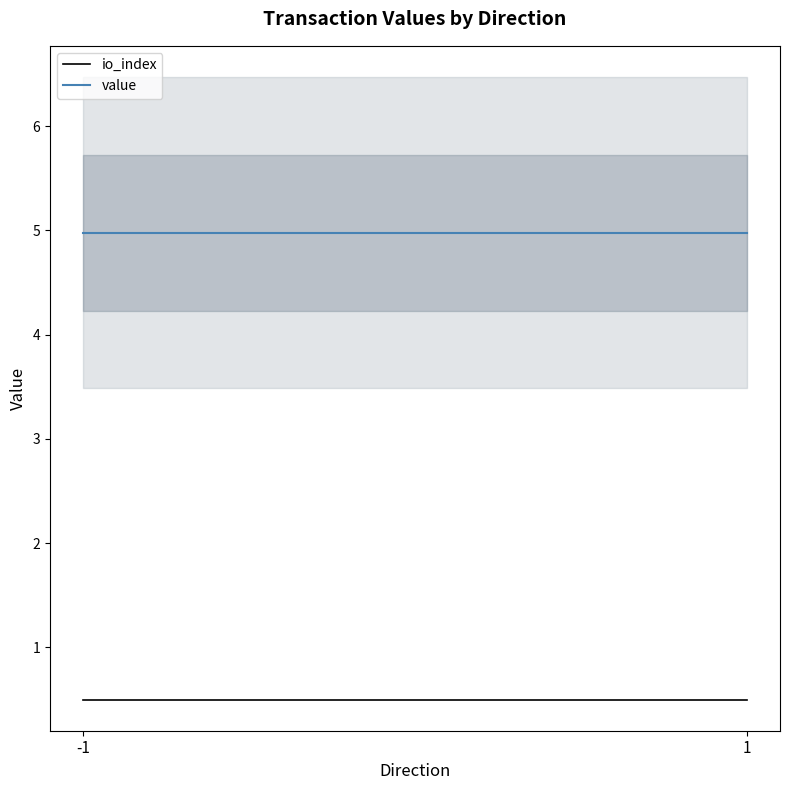

List the labels in order of value value, smallest first.

-1, 1